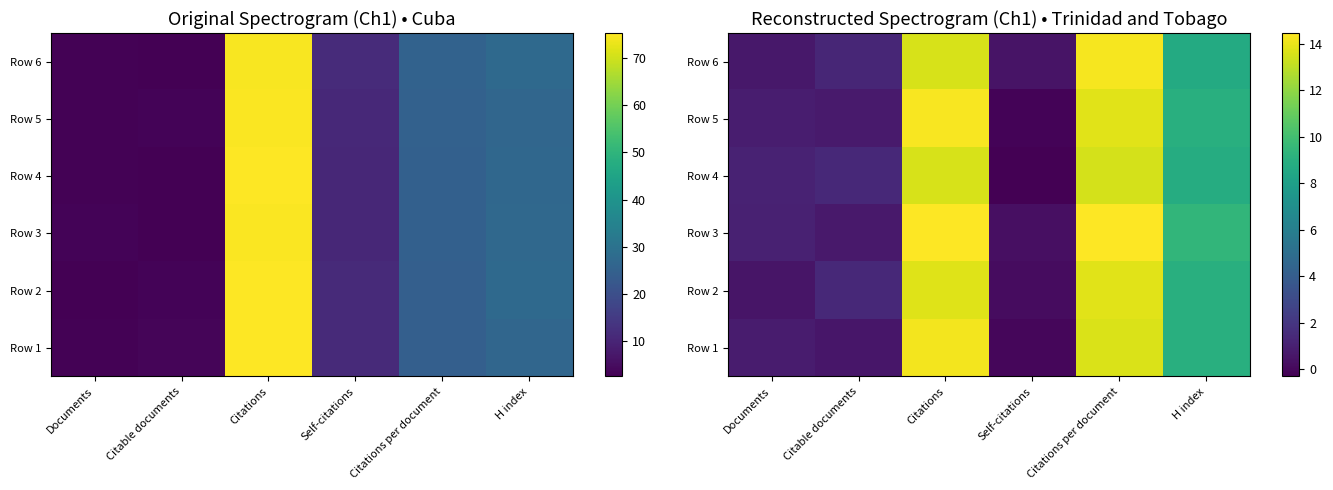

At which category is the sum across all series the highest?

Citations